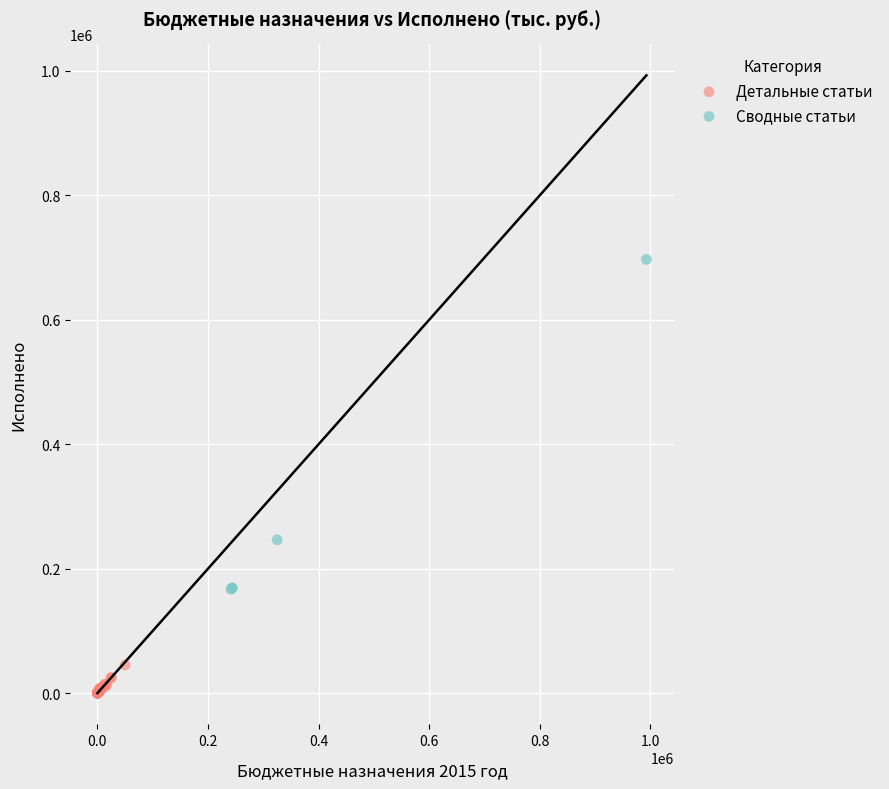

Which series has the largest Y range (max minus min)?

Сводные статьи